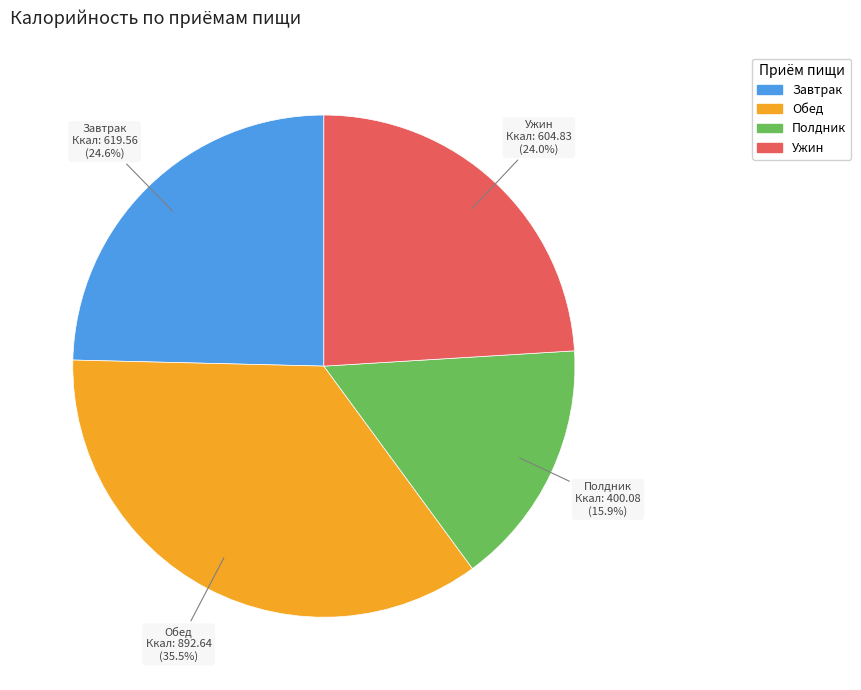

Is there a majority slice in this chart?

No